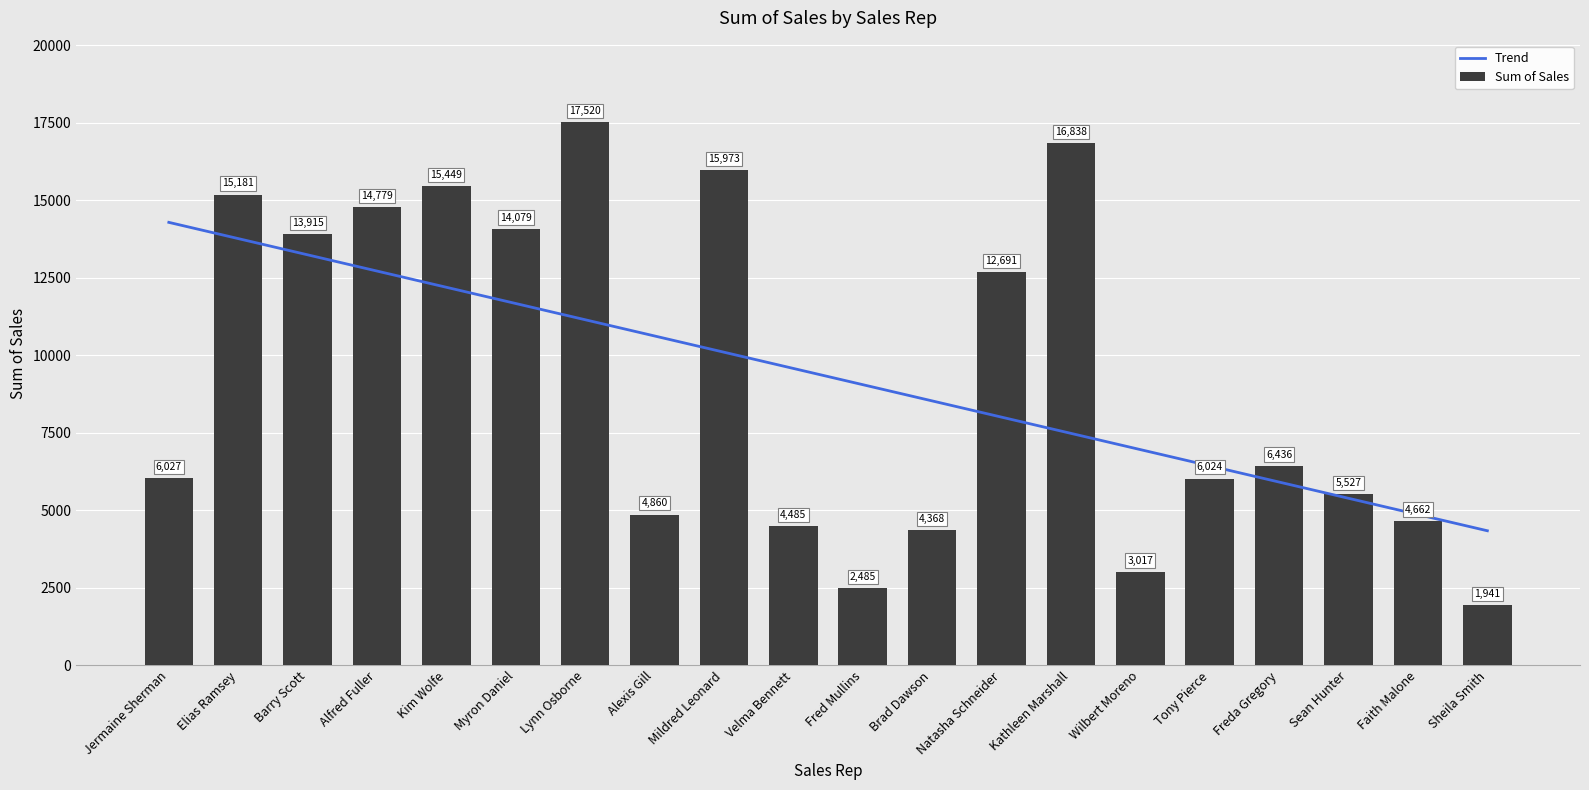

Reading right to left, extract all data points from this chart.

Trend: 4338.5	4862.2	5385.8	5909.4	6433.0	6956.6	7480.2	8003.8	8527.4	9051.0	9574.7	10098.3	10621.9	11145.5	11669.1	12192.7	12716.3	13239.9	13763.5	14287.2
Sum of Sales: 1941.0	4662.0	5527.0	6436.0	6024.0	3017.0	16838.0	12691.0	4368.0	2485.0	4485.0	15973.0	4860.0	17520.0	14079.0	15449.0	14779.0	13915.0	15181.0	6027.0